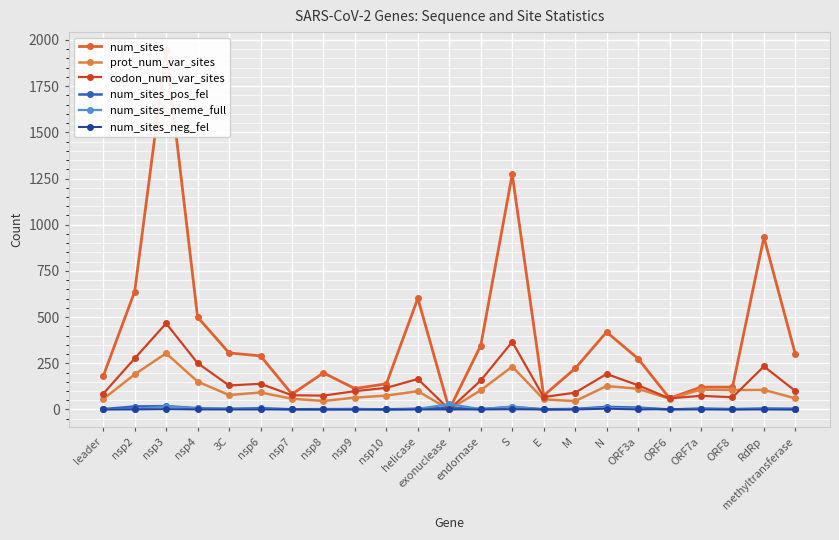

Which series has the largest total across all categories?

num_sites